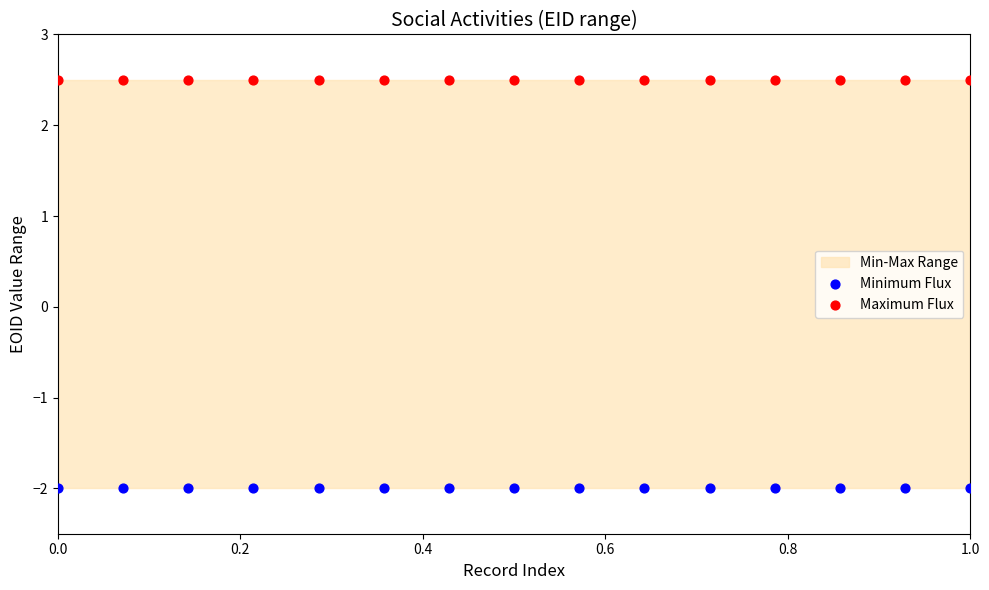

Which series reaches the maximum Y coordinate?

Maximum Flux